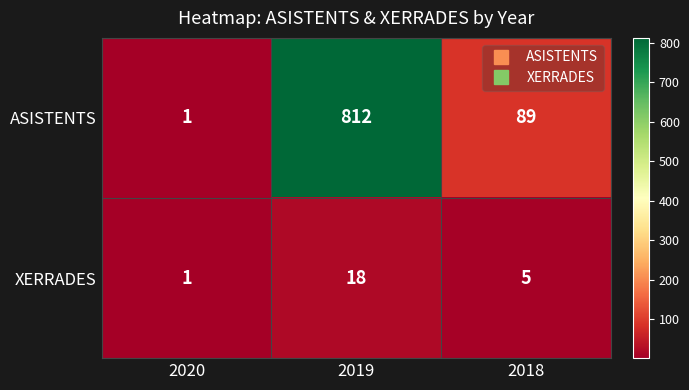

Which category has the highest value across all series?

2019